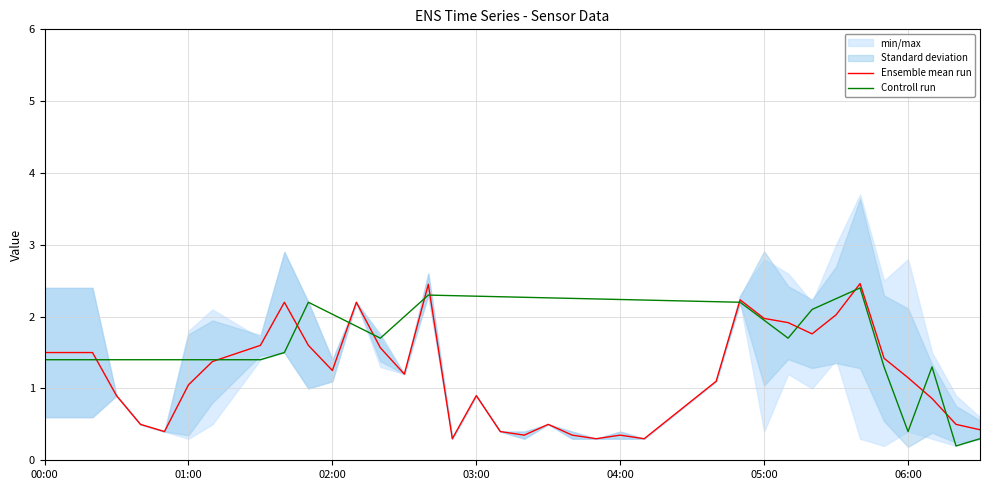

What is the sum of all Ensemble mean run values?

47.3